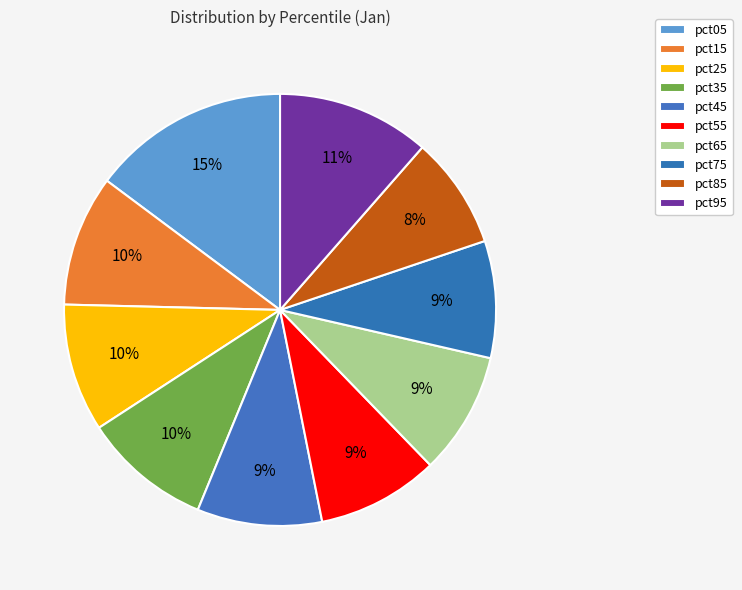

What percentage do pct45 and pct35 together represent?

18.9%